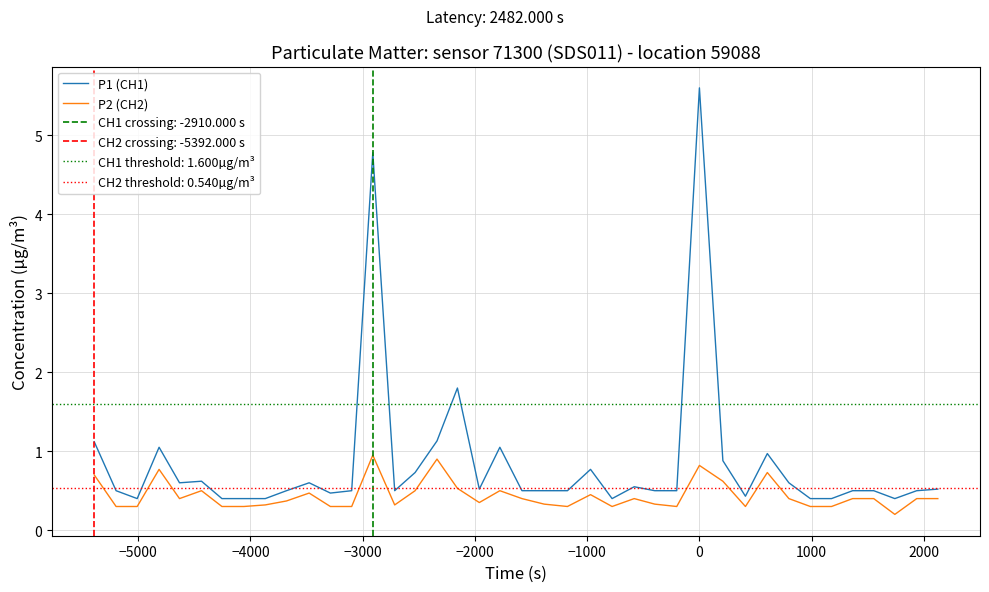

What is the label of the 39th point from the right?

−5000